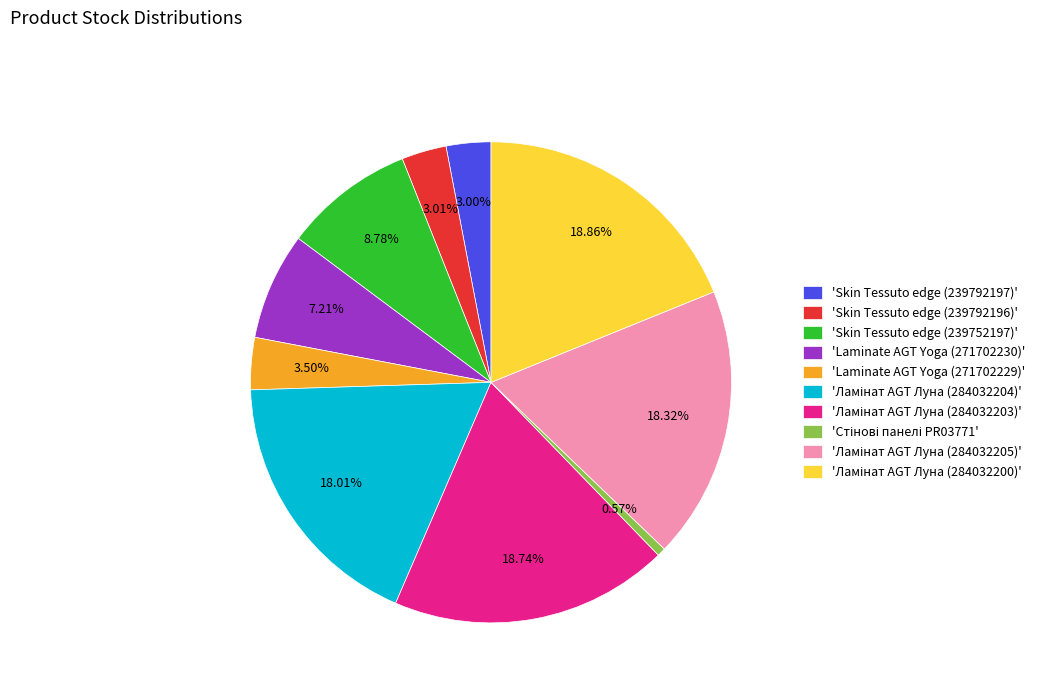

Is there a majority slice in this chart?

No